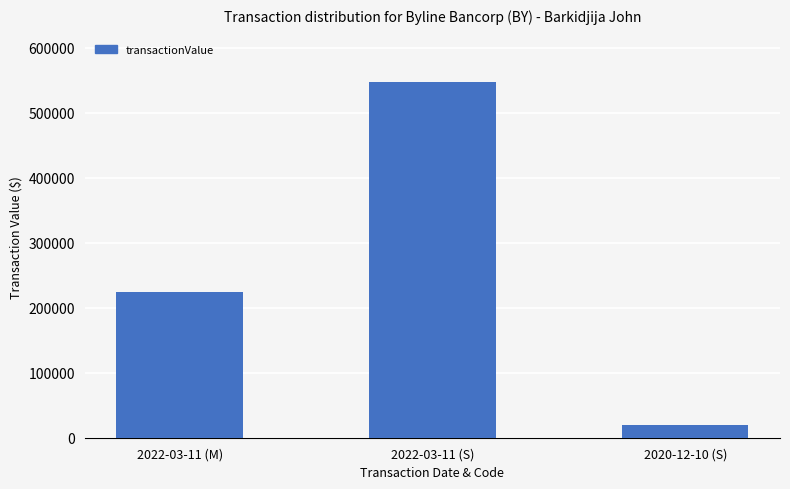

Rank the categories by value from lowest to highest.

2020-12-10 (S), 2022-03-11 (M), 2022-03-11 (S)